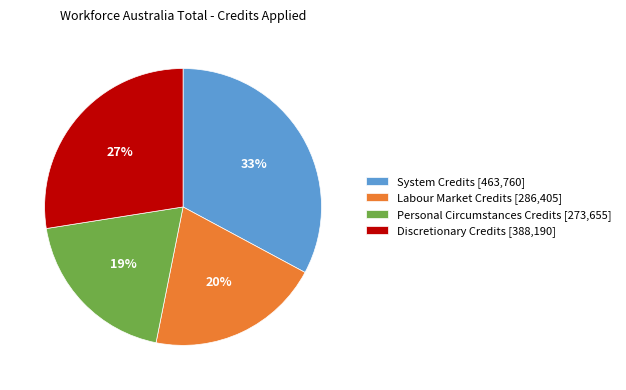

Which has a higher value, System Credits [463,760] or Discretionary Credits [388,190]?

System Credits [463,760]